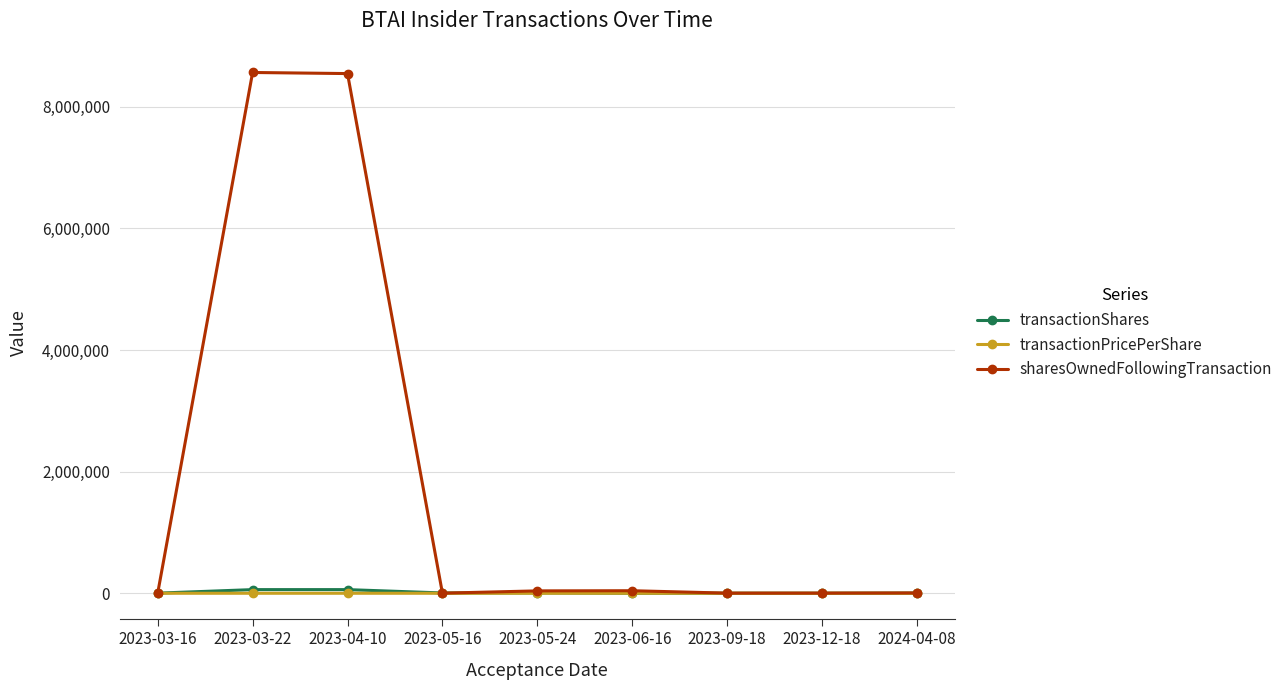

What is the maximum value shown in the chart?

8564644.0